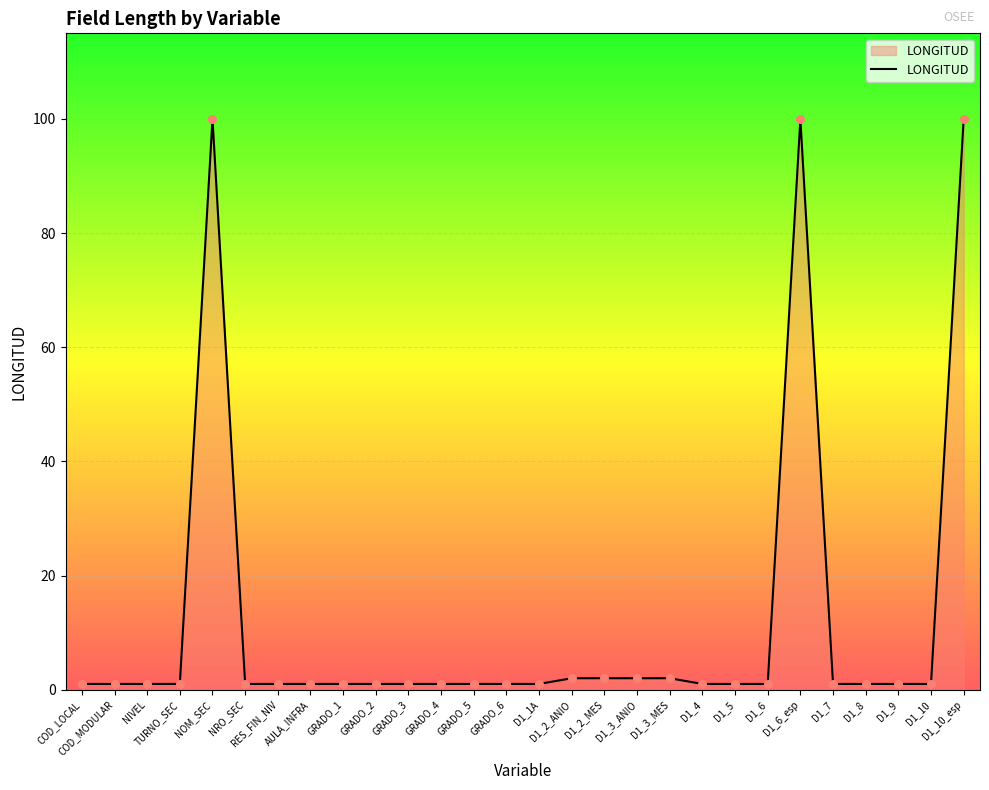

Approximately how many times larger is the value at GRADO_4 compared to AULA_INFRA?

1.0